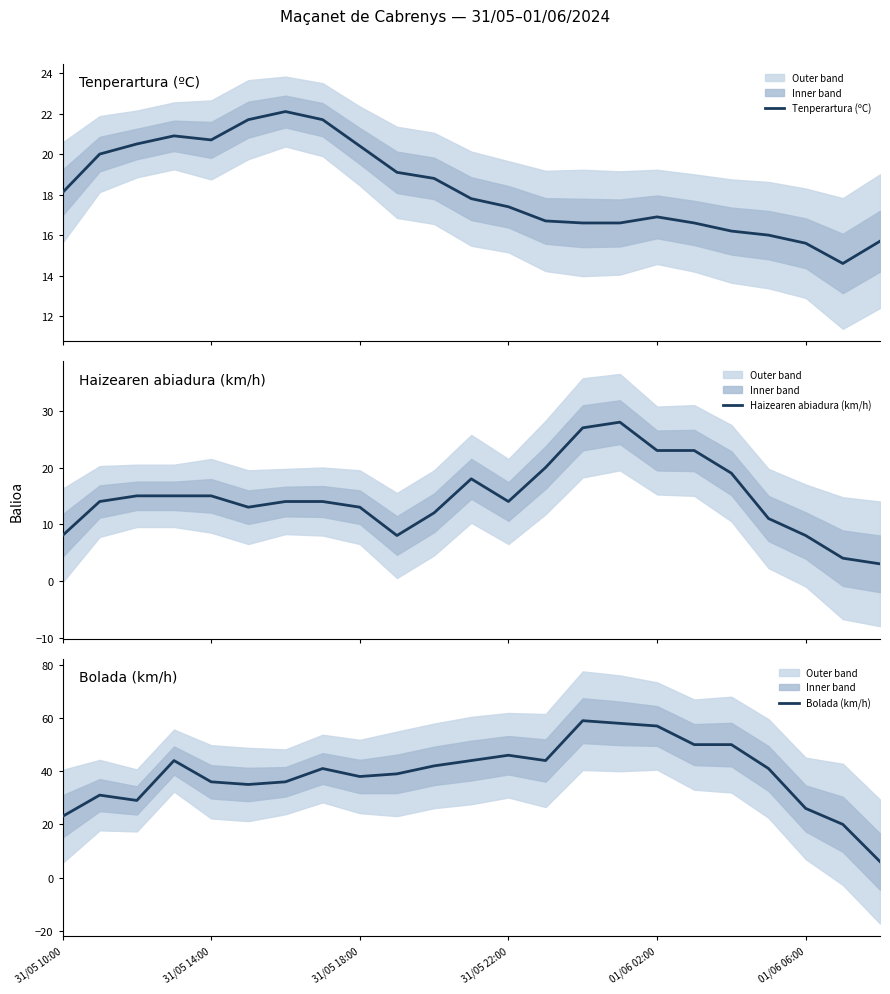

Is it true that Bolada (km/h) equals 38 at 31/05 18:00?

True